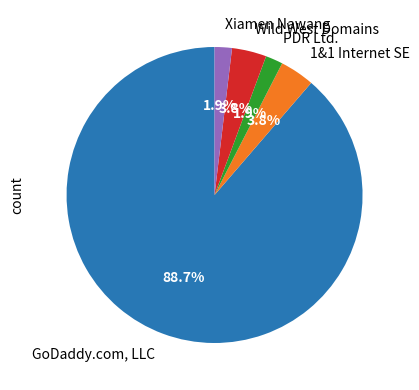

Between GoDaddy.com, LLC and Wild West Domains, which is larger?

GoDaddy.com, LLC